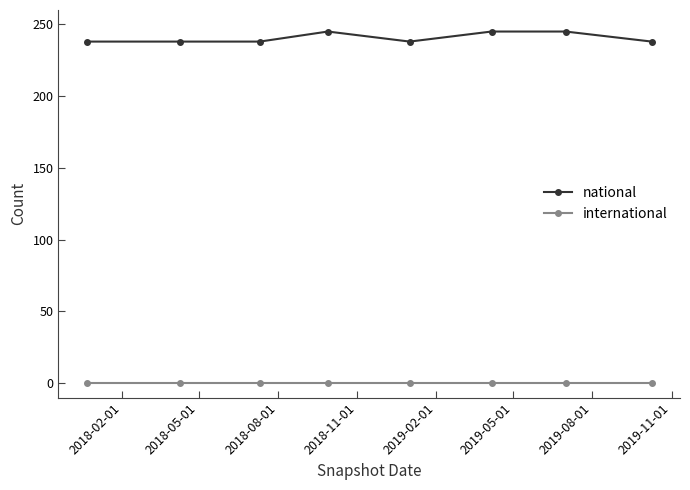

What is the maximum value for national?

245